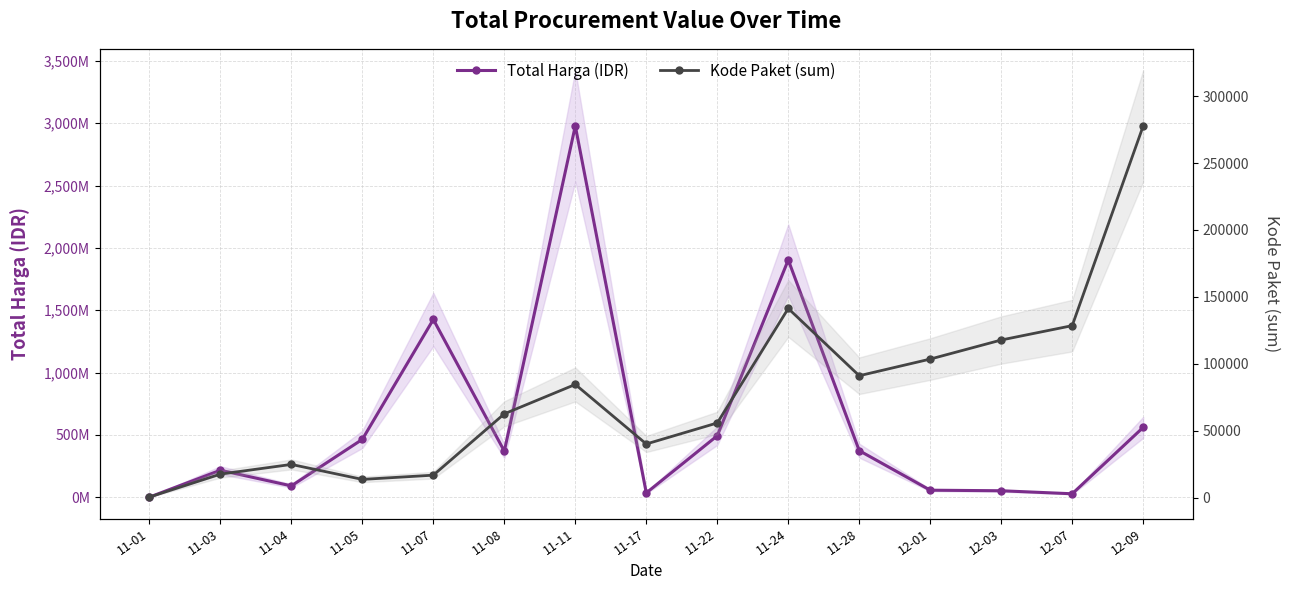

Which series has the widest spread of values?

Total Harga (IDR)